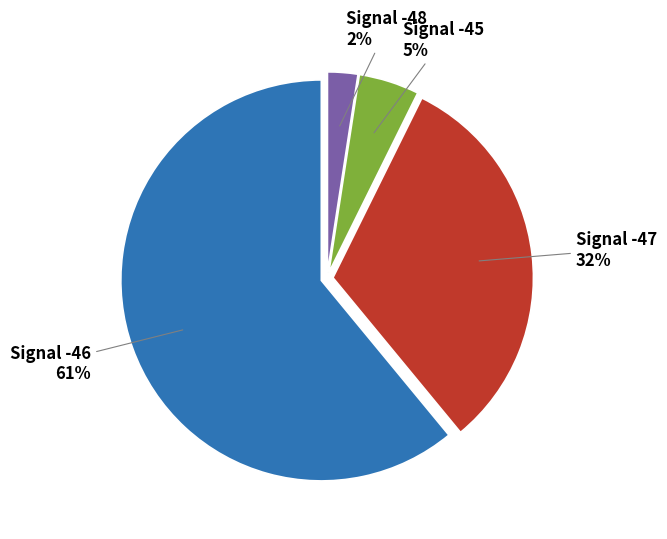

Is there any slice that represents more than half of the pie?

Yes